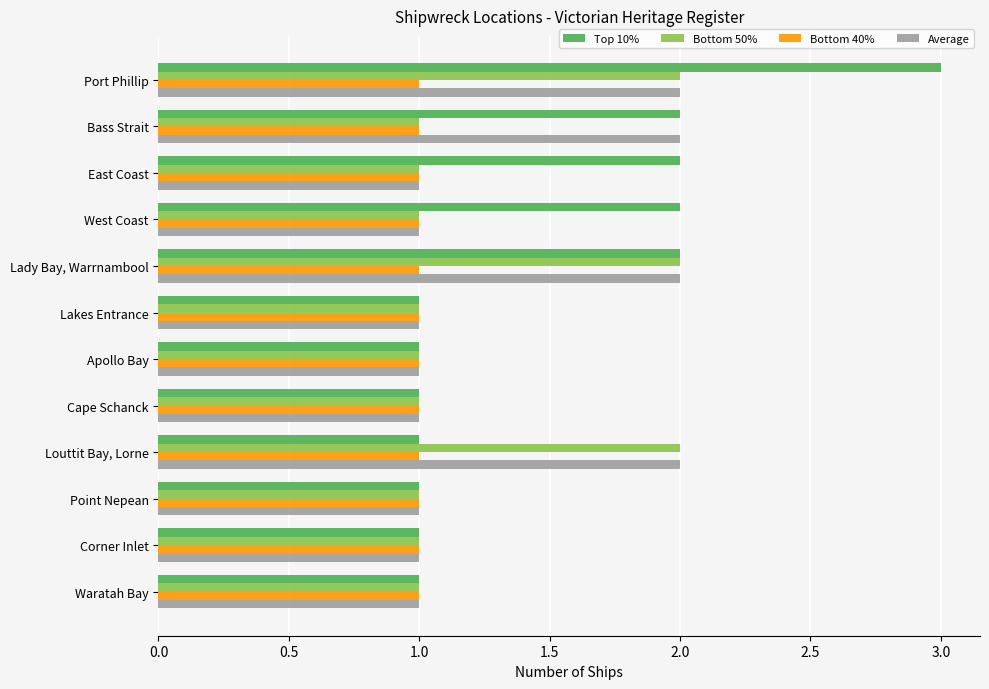

What are all the series names shown in the legend?

Top 10%, Bottom 50%, Bottom 40%, Average